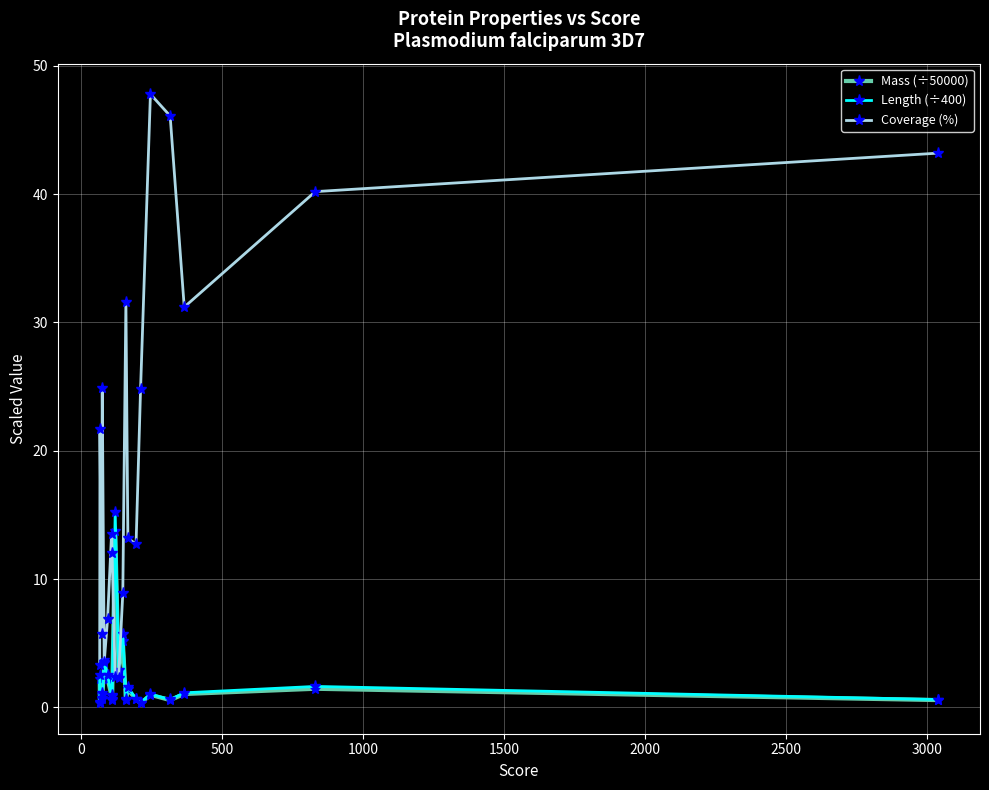

Which series has the largest total across all categories?

Coverage (%)